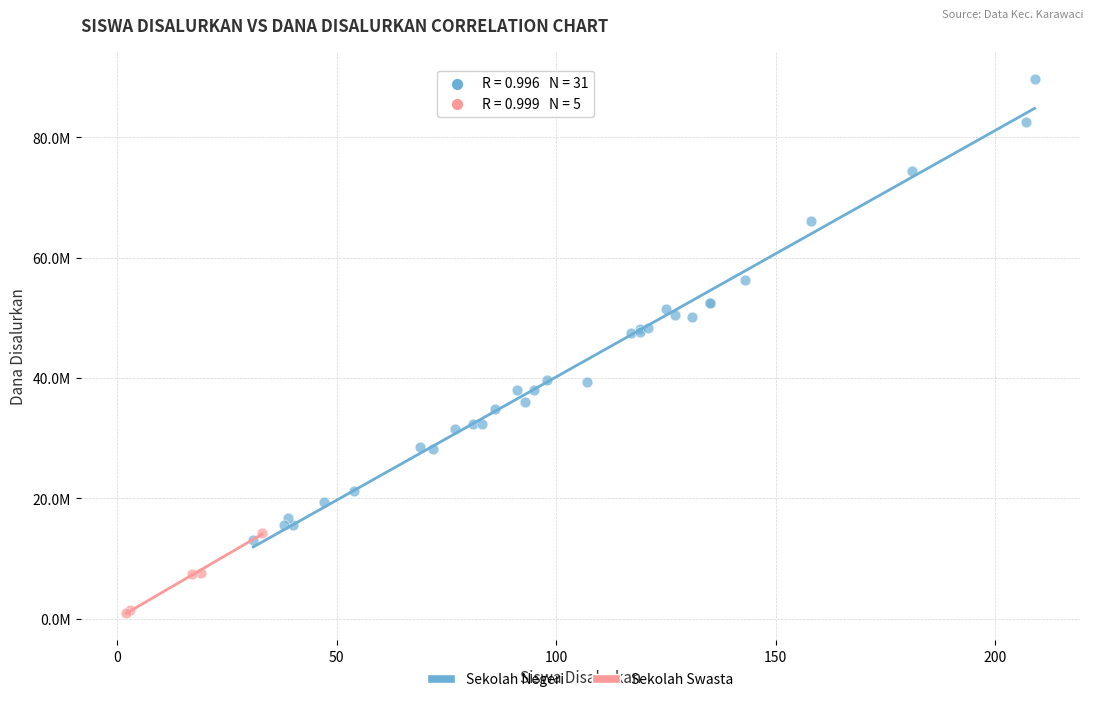

What are all the series names shown in the legend?

Sekolah Negeri, Sekolah Swasta